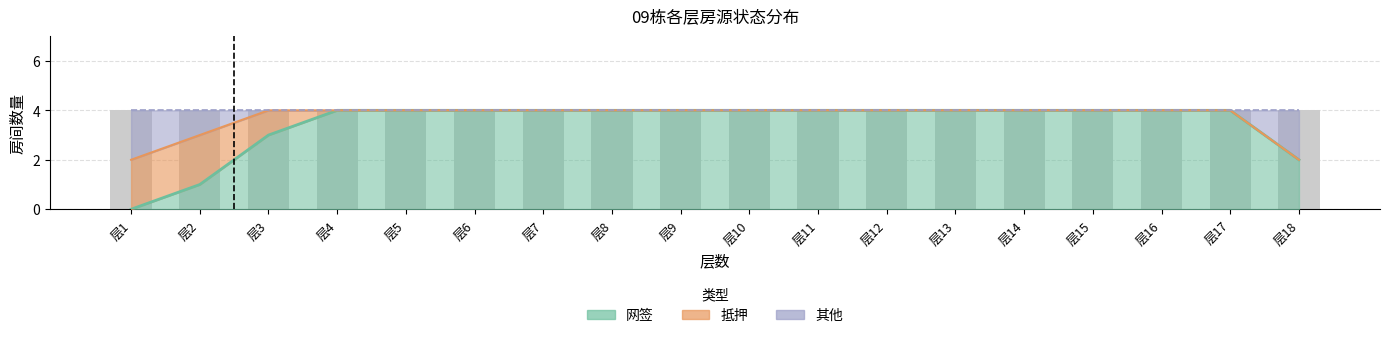

What is the value of the 网签 bar at the 10th from the left?

4